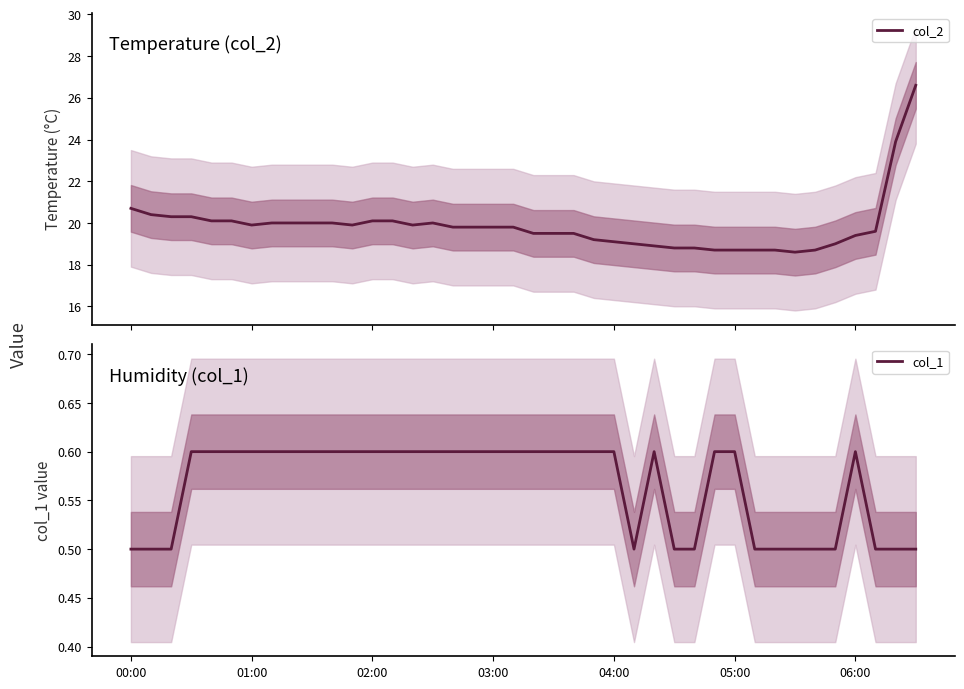

The col_2 series shows 32.1 at 35. True or false?

False